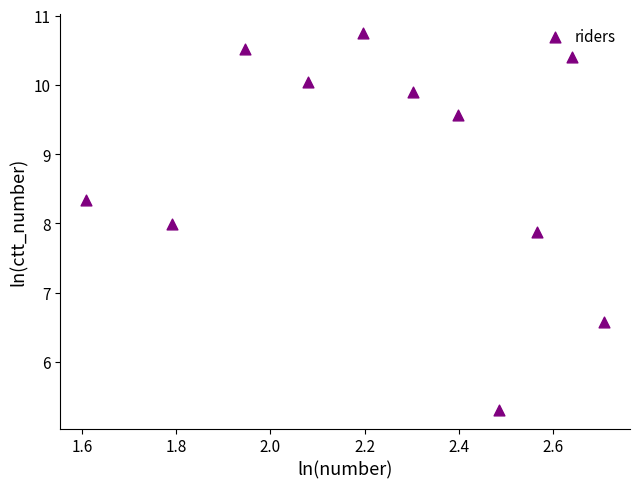

What is the average X value?

2.2